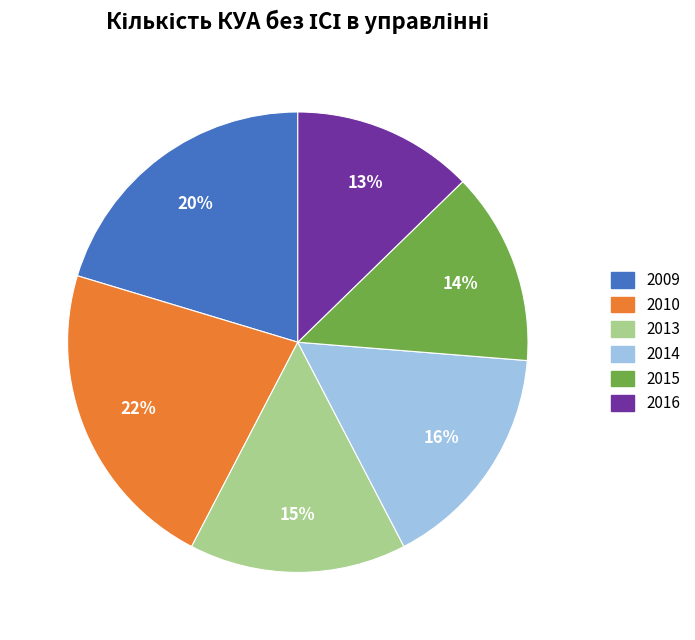

Is there a majority slice in this chart?

No